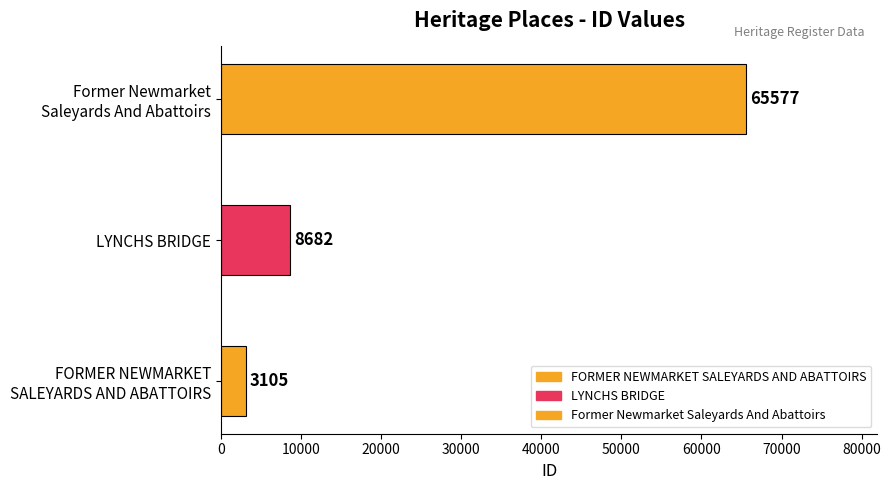

List the labels in order of value, largest first.

Former Newmarket
Saleyards And Abattoirs, LYNCHS BRIDGE, FORMER NEWMARKET
SALEYARDS AND ABATTOIRS